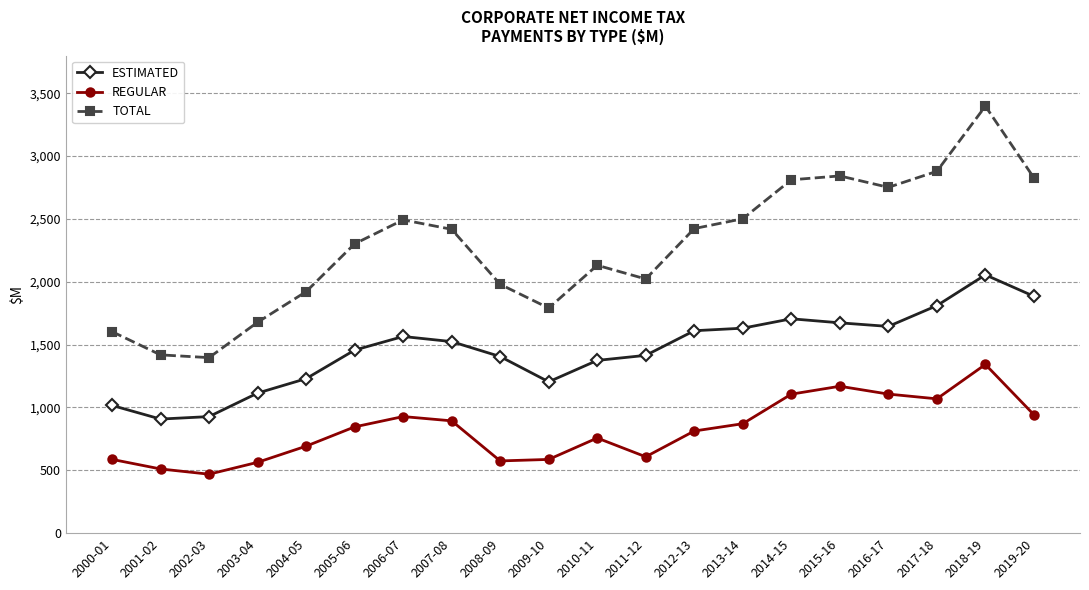

How many lines are shown in the chart?

3